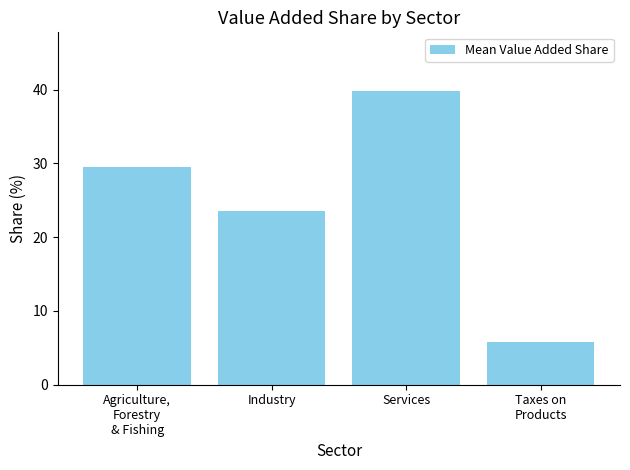

Rank the categories by value from lowest to highest.

Taxes on
Products, Industry, Agriculture,
Forestry
& Fishing, Services